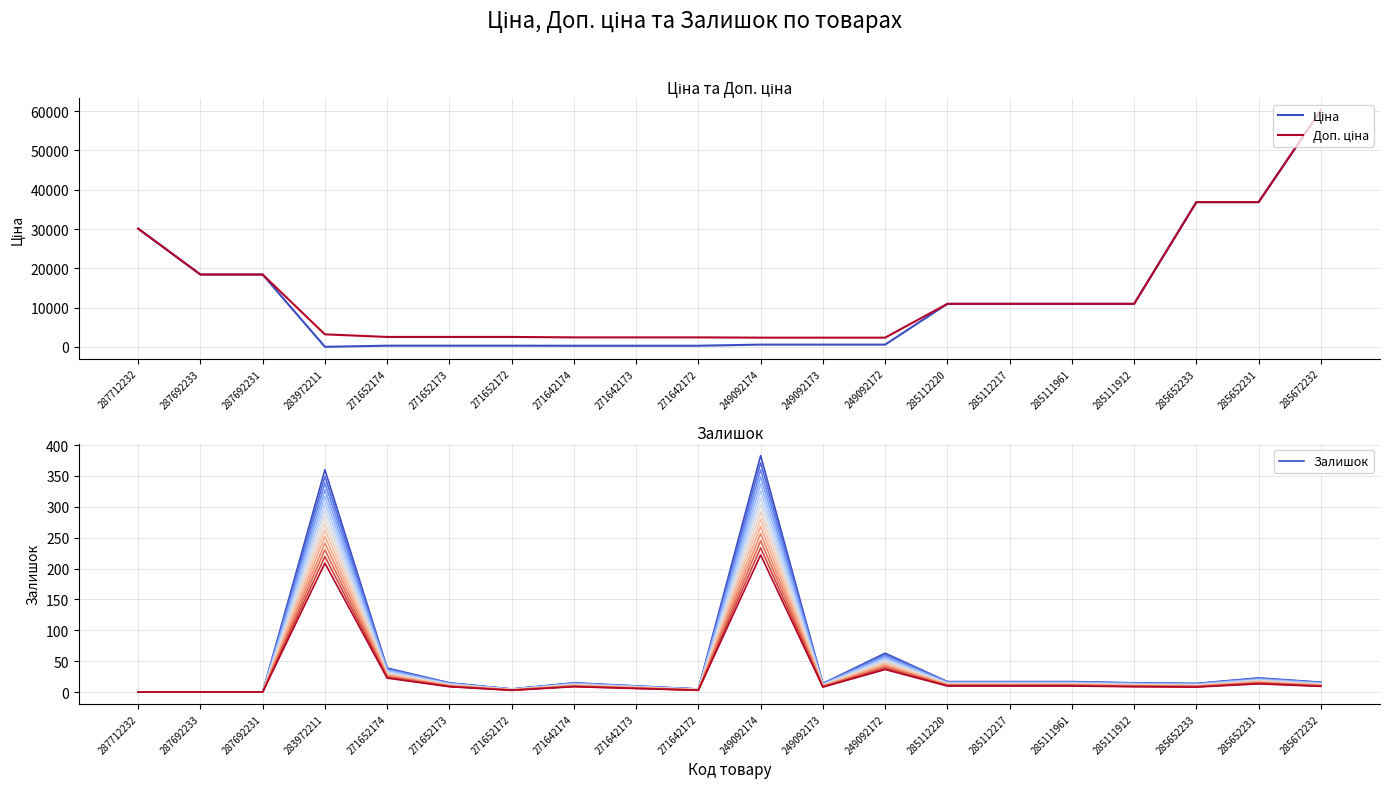

How many values in the Доп. ціна series are below 10964?

10